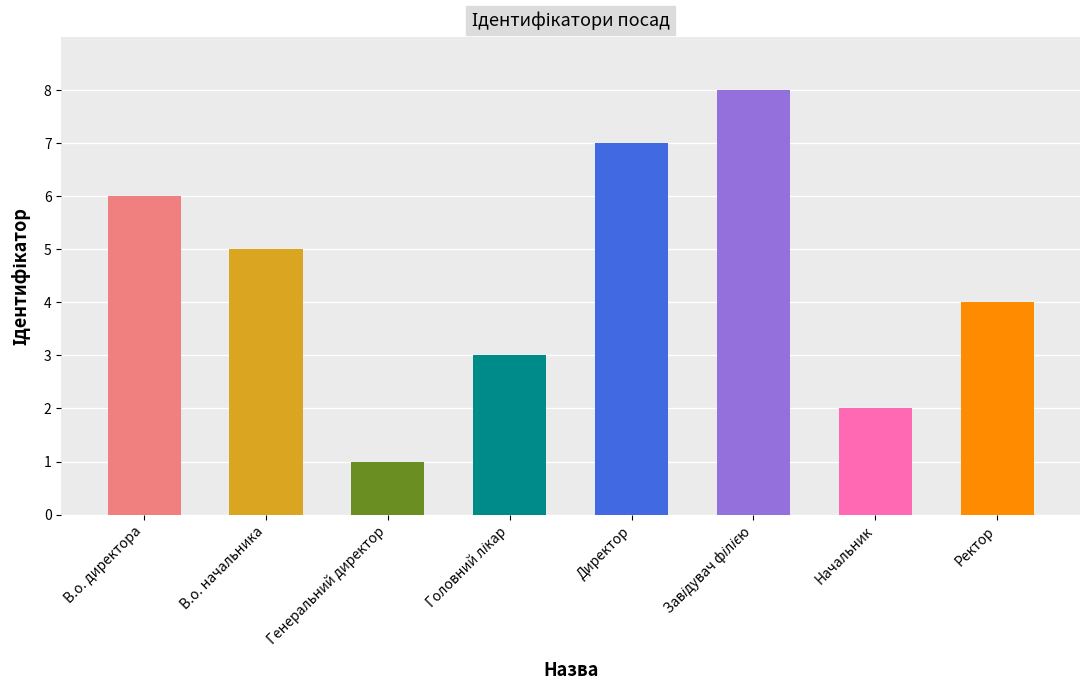

Count the number of data series in this chart.

1